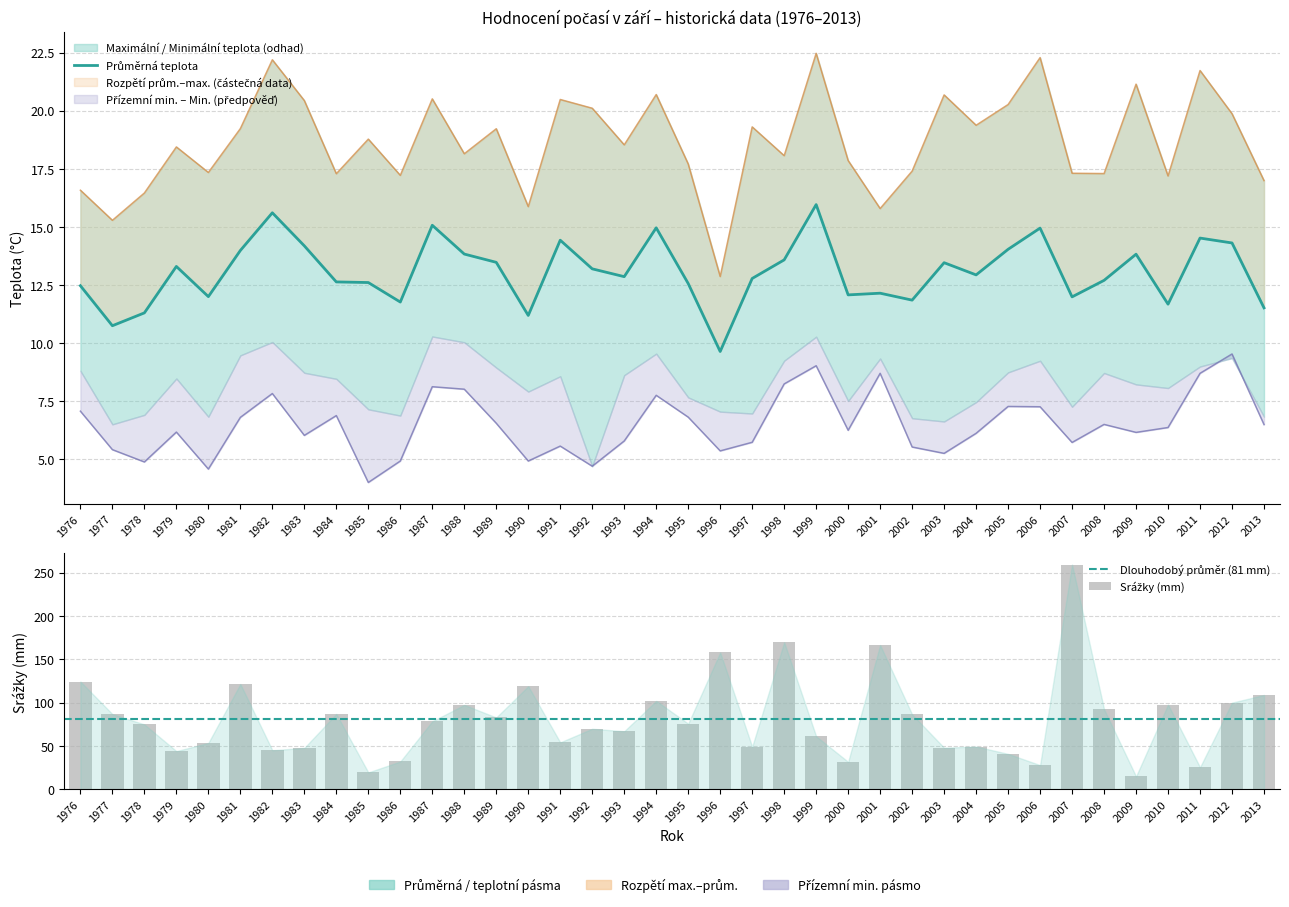

What is the average value of the Srážky series?

80.8